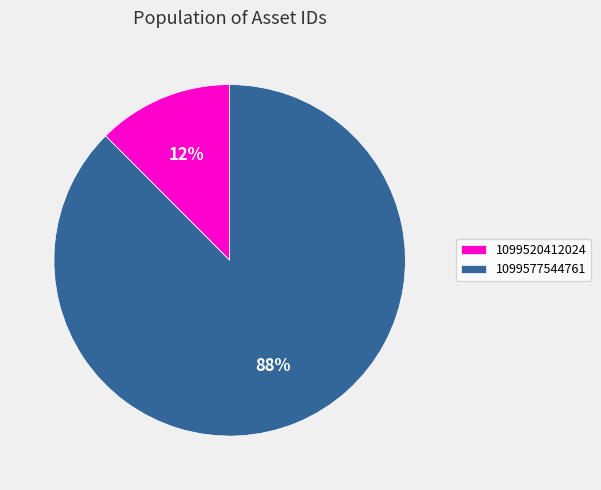

Rank the categories by value from lowest to highest.

1099520412024, 1099577544761